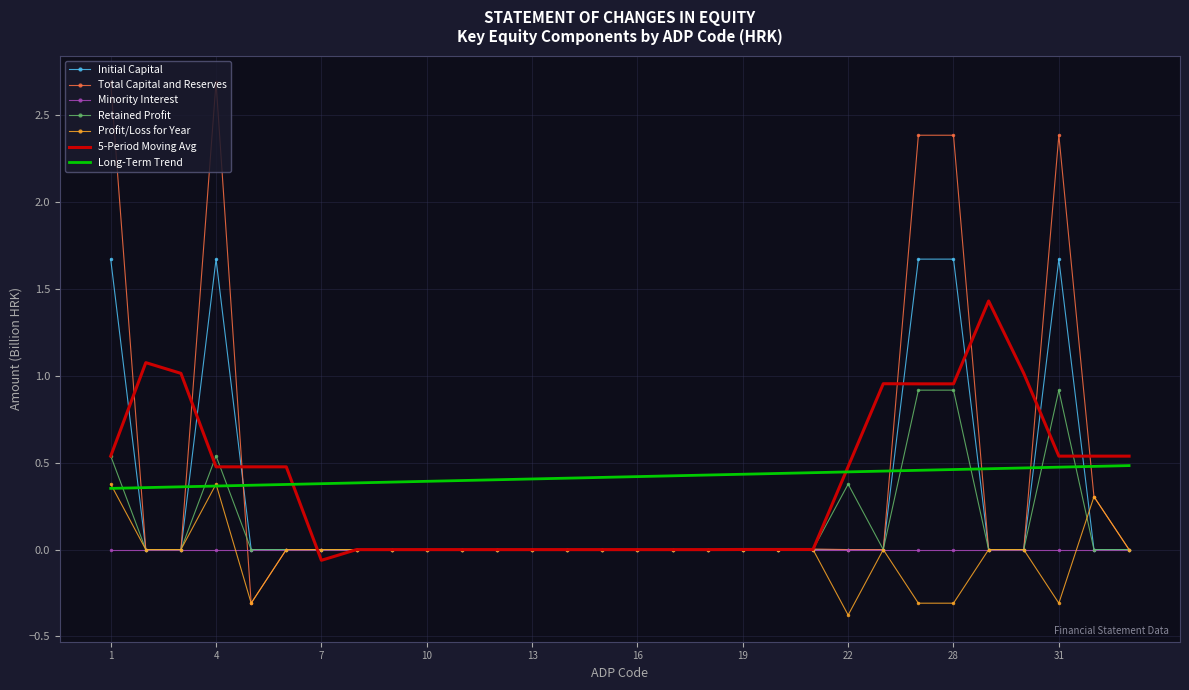

What is the maximum value shown in the chart?

2.7